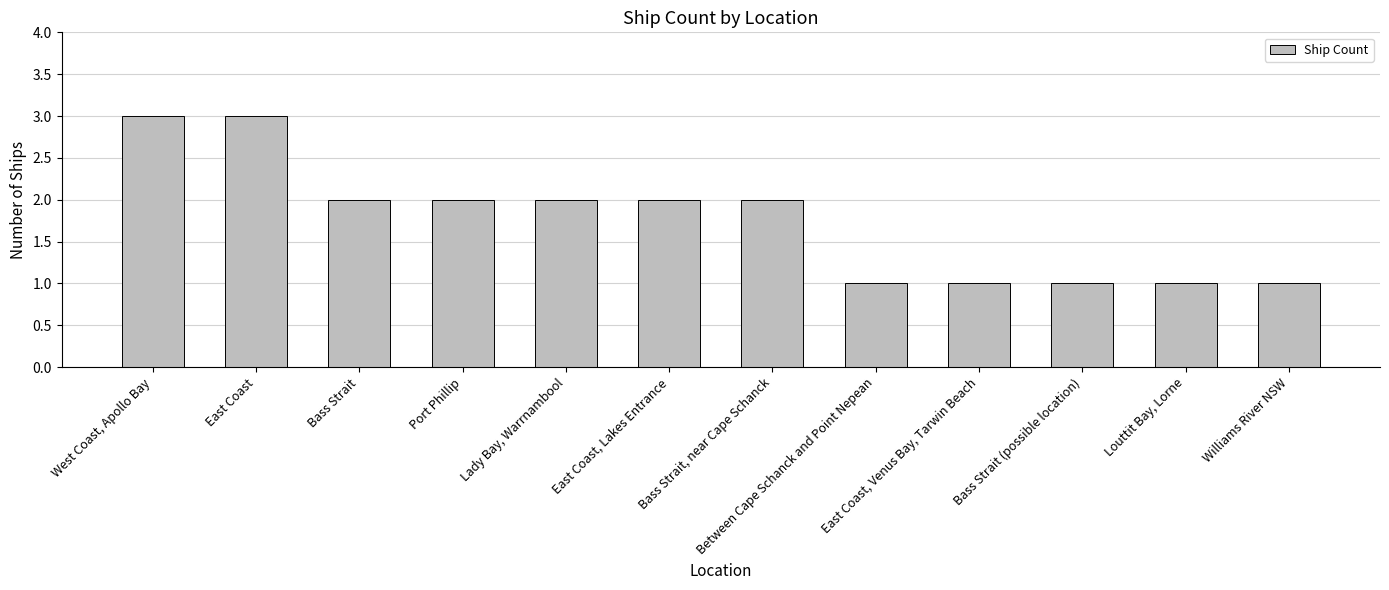

How many bars are there in total?

12